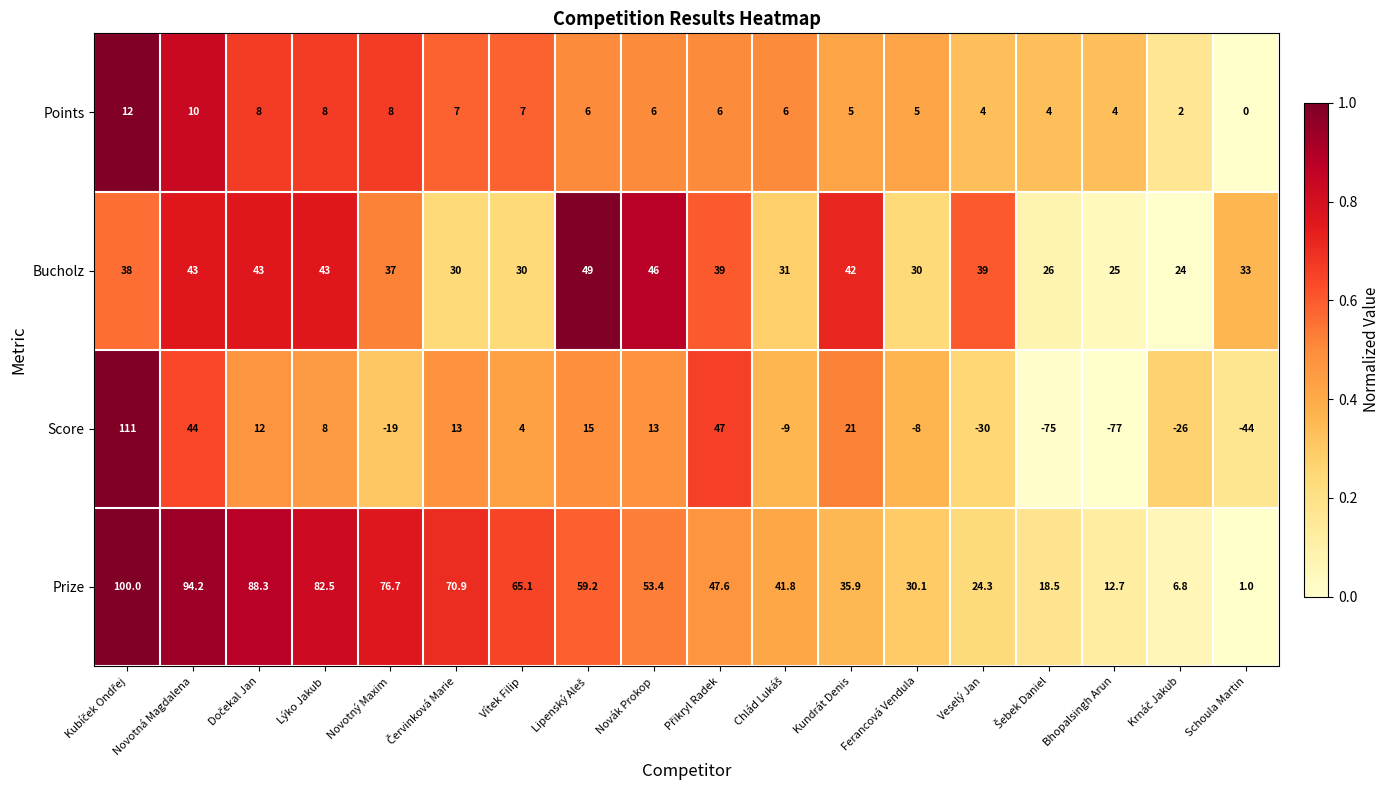

How many categories are shown in the chart?

18